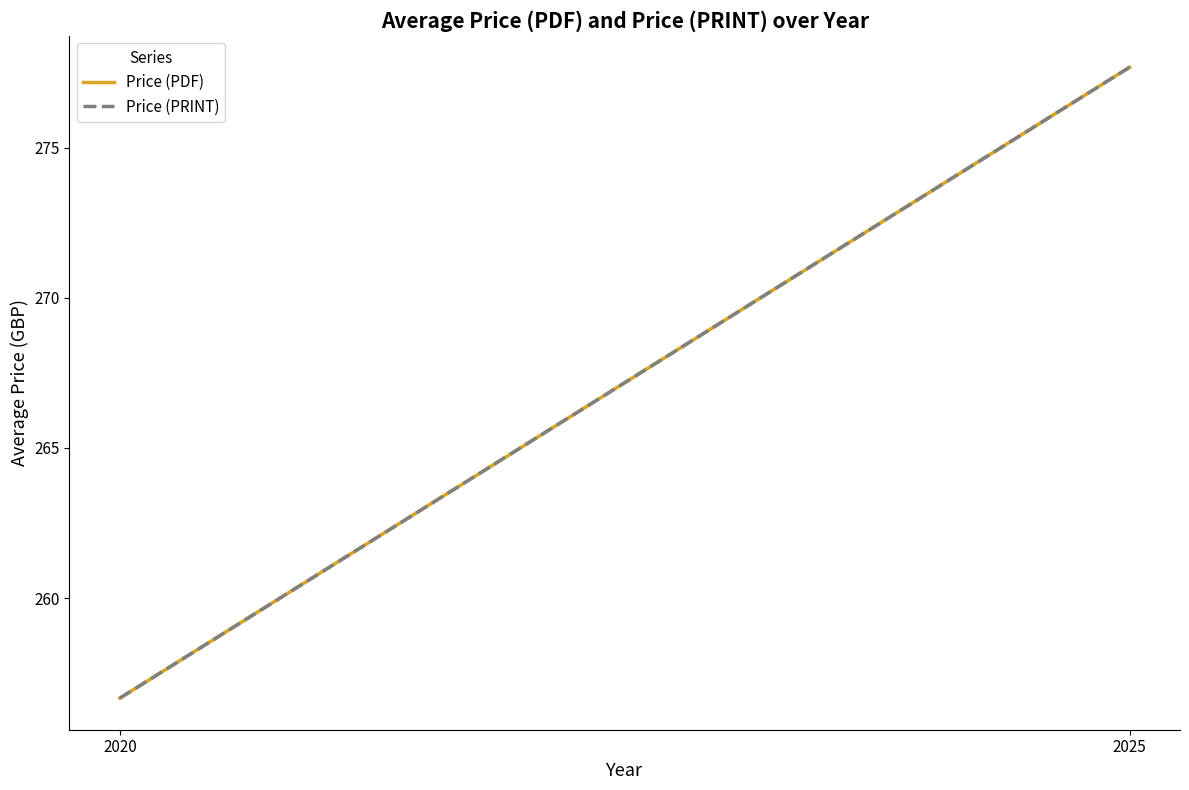

Is it true that Price (PRINT) equals 256.7 at 2020?

True